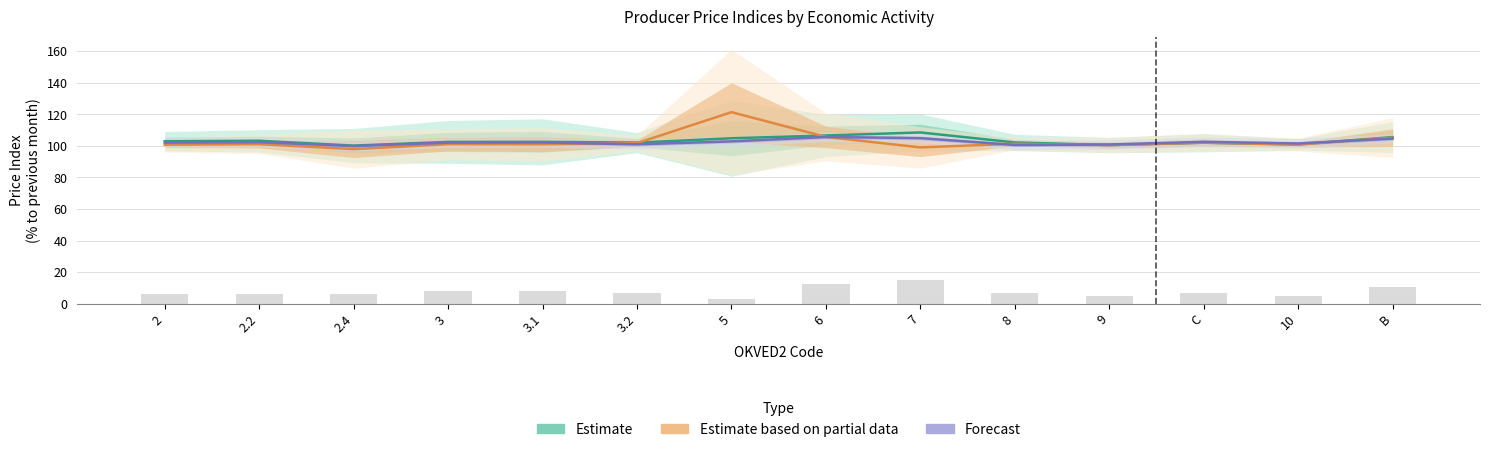

Reading right to left, extract all data points from this chart.

Estimate: B=105.6	10=101.0	C=102.0	9=100.5	8=102.2	7=108.5	6=106.6	5=104.8	3.2=102.1	3.1=102.6	3=102.5	2.4=100.2	2.2=103.2	2=102.9
Estimate partial: B=105.2	10=100.8	C=102.1	9=100.5	8=101.3	7=99.0	6=105.7	5=121.4	3.2=101.7	3.1=101.0	3=101.1	2.4=97.9	2.2=101.1	2=100.7
Forecast: B=104.6	10=101.5	C=102.6	9=100.9	8=100.6	7=104.9	6=105.6	5=102.9	3.2=101.0	3.1=102.2	3=102.1	2.4=99.9	2.2=102.3	2=102.1